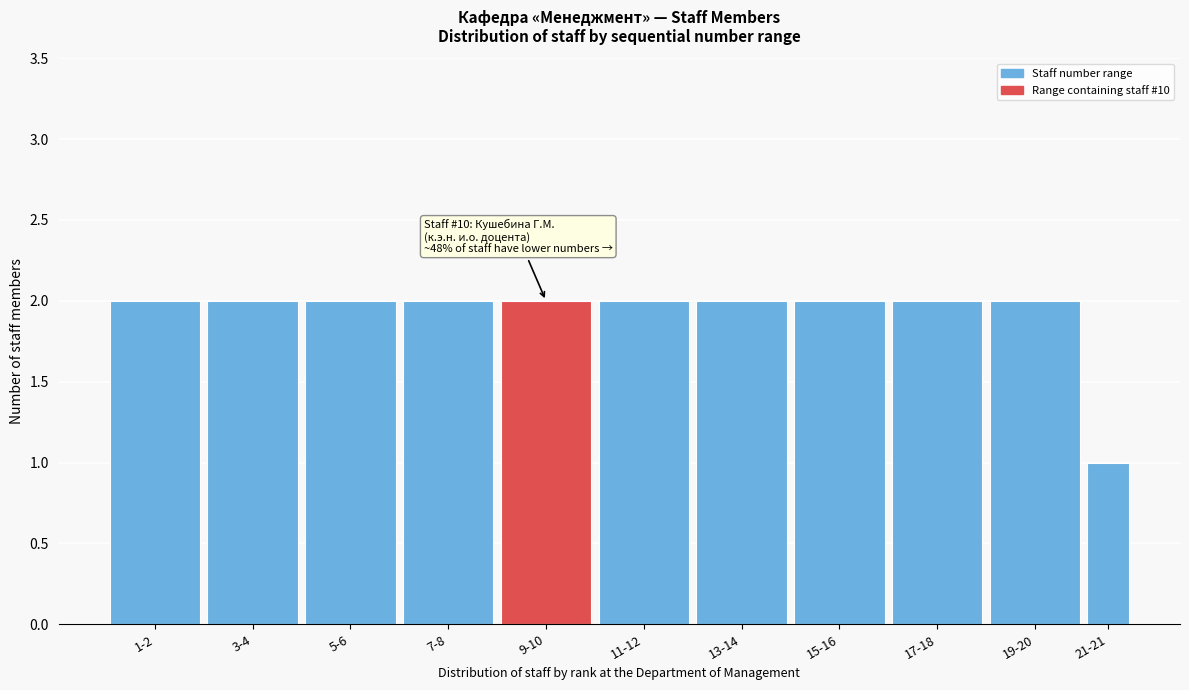

Reading left to right, what are all the values shown in this chart?

2	2	2	2	2	2	2	2	2	2	1